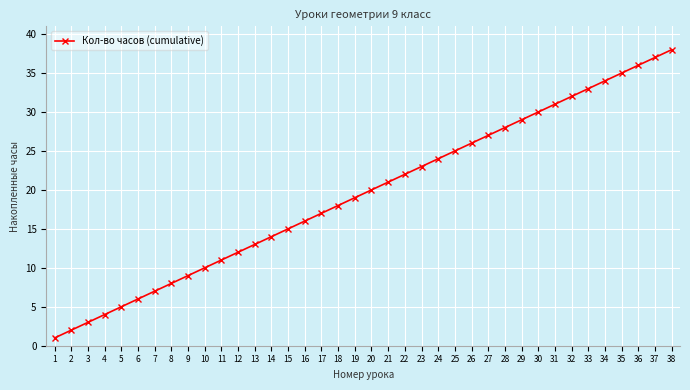

Rank the categories by value from lowest to highest.

1, 2, 3, 4, 5, 6, 7, 8, 9, 10, 11, 12, 13, 14, 15, 16, 17, 18, 19, 20, 21, 22, 23, 24, 25, 26, 27, 28, 29, 30, 31, 32, 33, 34, 35, 36, 37, 38